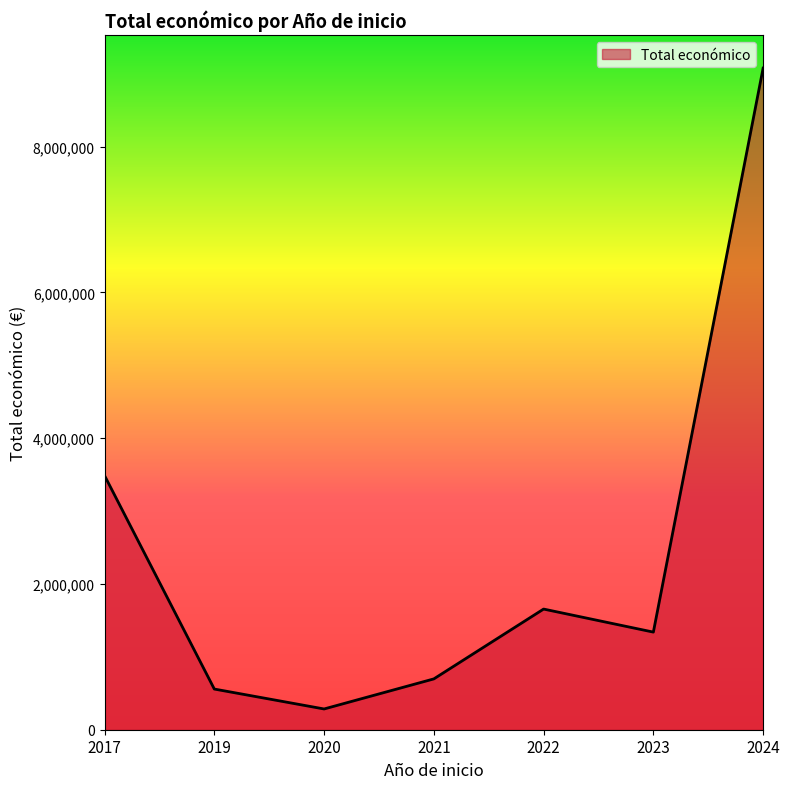

Does the chart have visible grid lines?

No